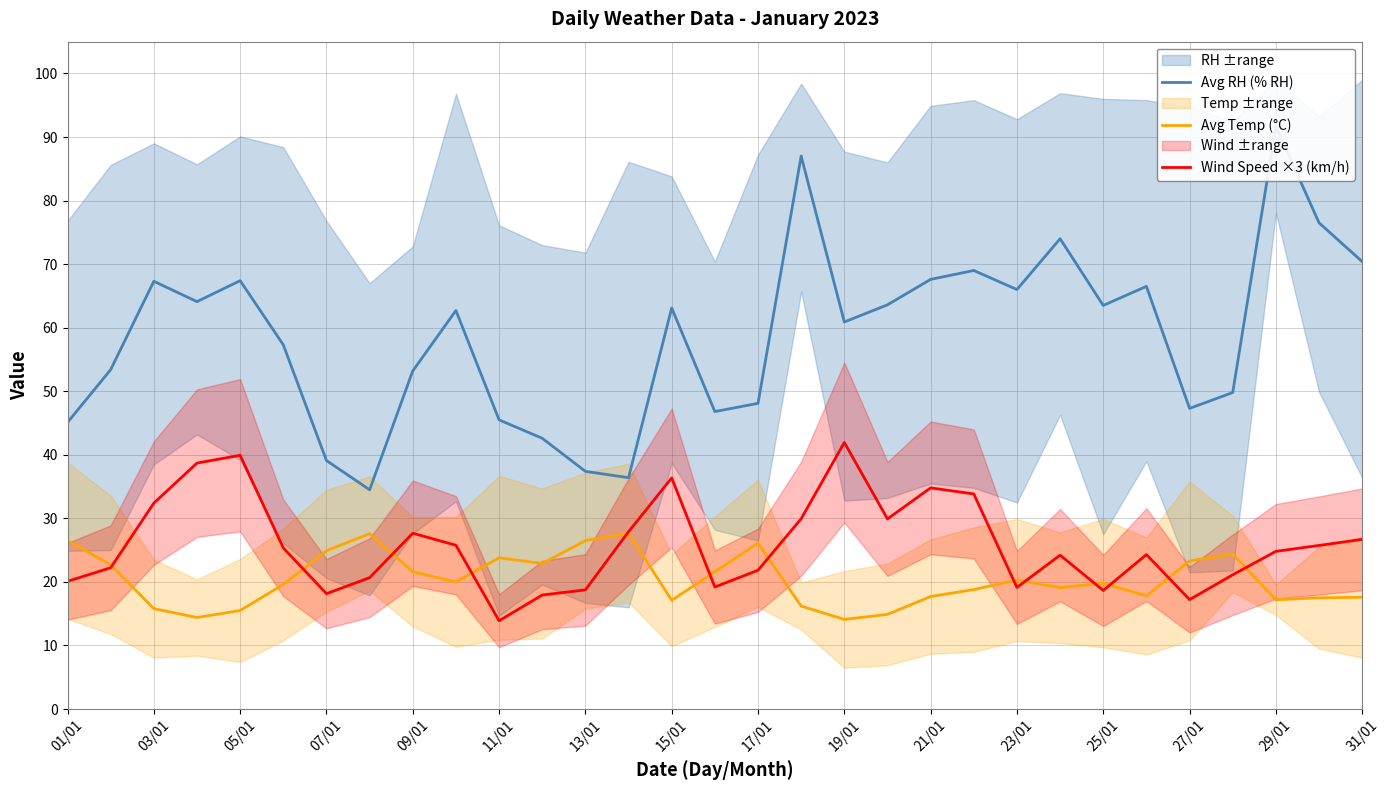

True or false: Avg Temp (°C) has more than 1 points higher than both neighbors.

True